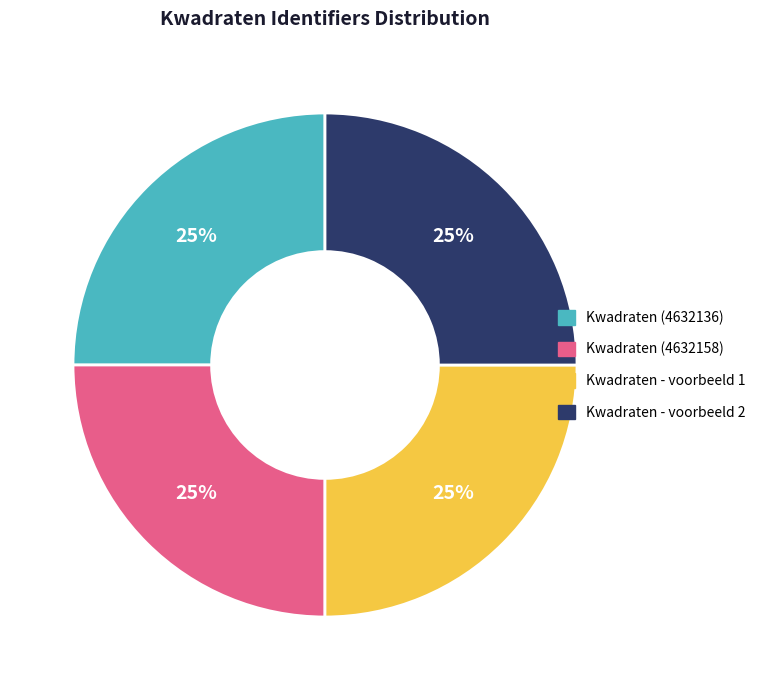

To the nearest percent, what portion does Kwadraten - voorbeeld 2 represent?

25%